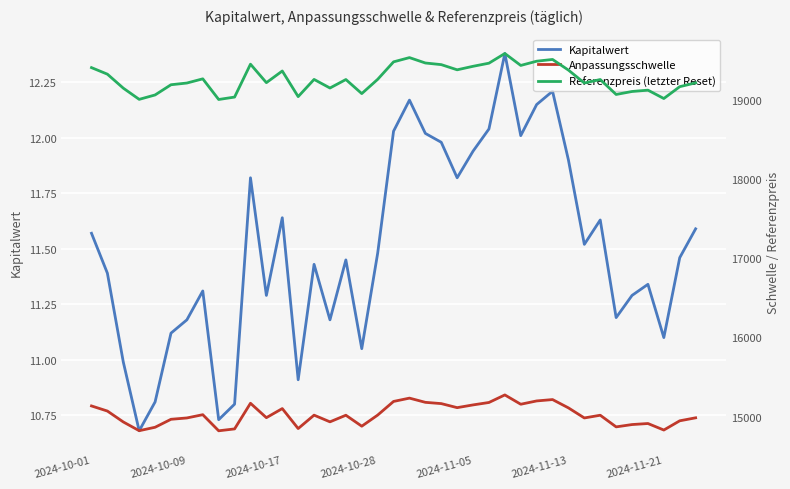

What are all the series names shown in the legend?

Kapitalwert, Anpassungsschwelle, Referenzpreis (letzter Reset)